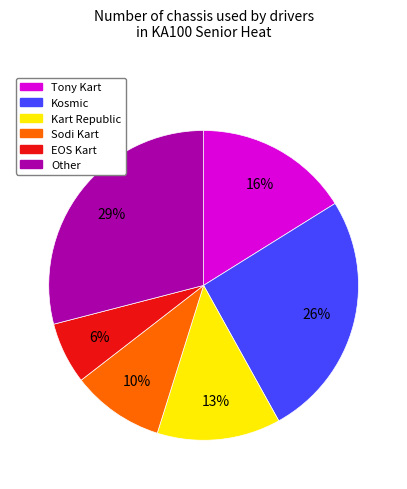

Count the number of slices in the pie.

6